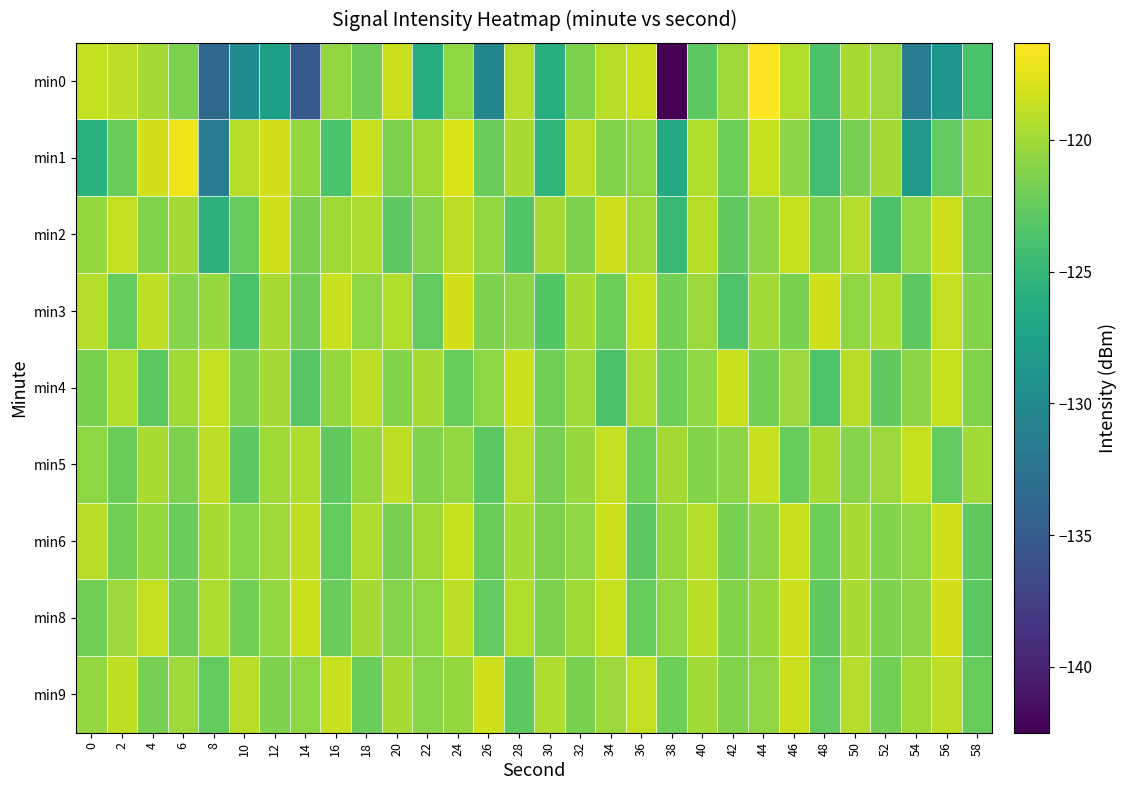

Which series has the widest spread of values?

min0